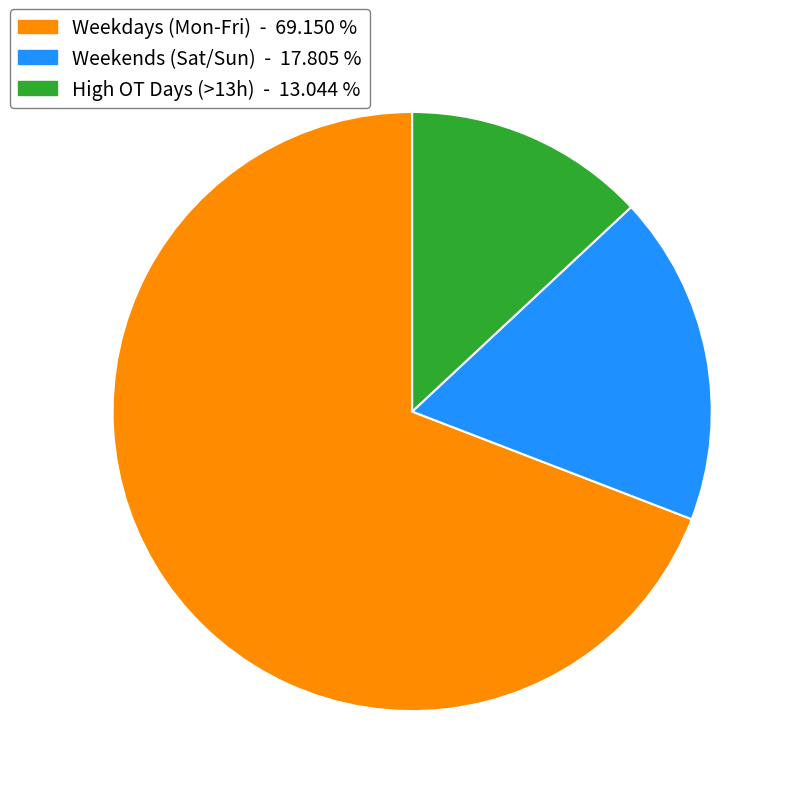

Is there a majority slice in this chart?

Yes